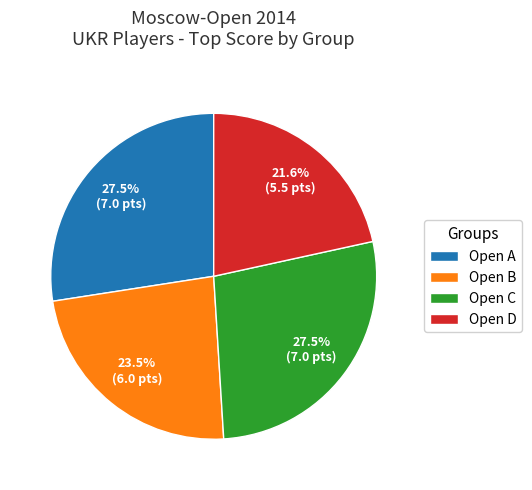

Approximately how many times larger is the value at Open C compared to Open D?

1.3